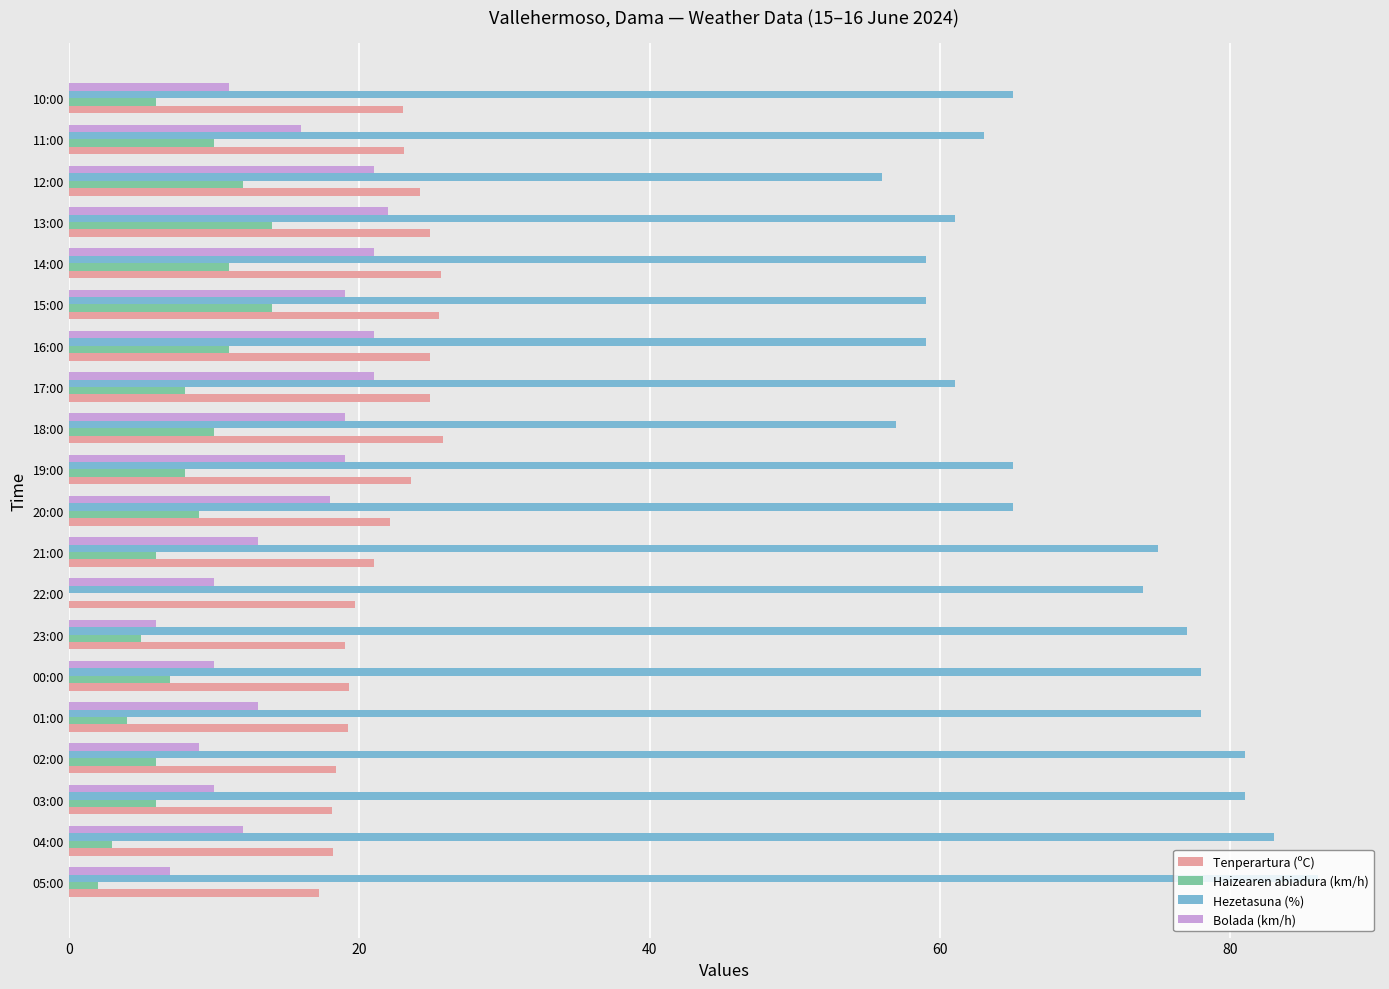

Which category has the highest value in the Hezetasuna (%) series?

05:00